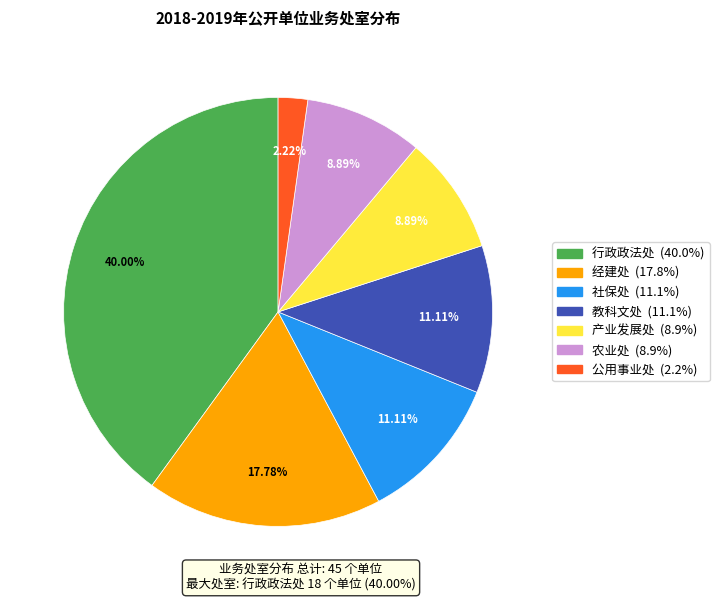

Which category has the smallest portion of the pie?

公用事业处